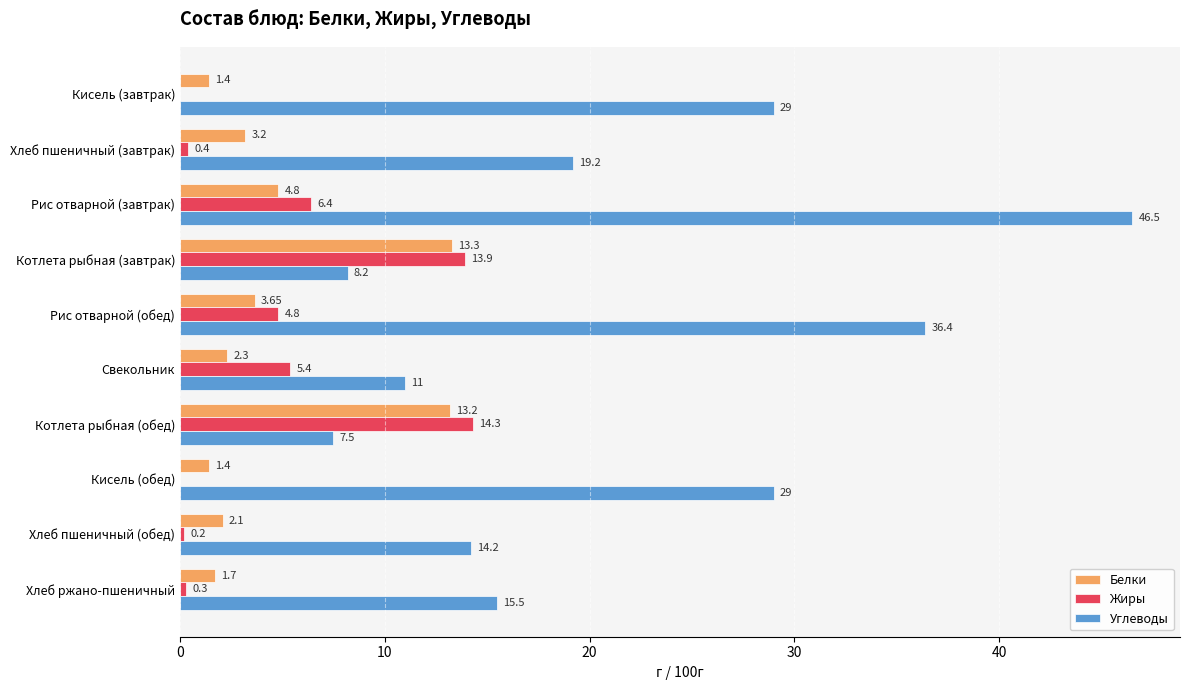

Between Котлета рыбная (завтрак) and Рис отварной (обед), which series saw the biggest shift?

Углеводы